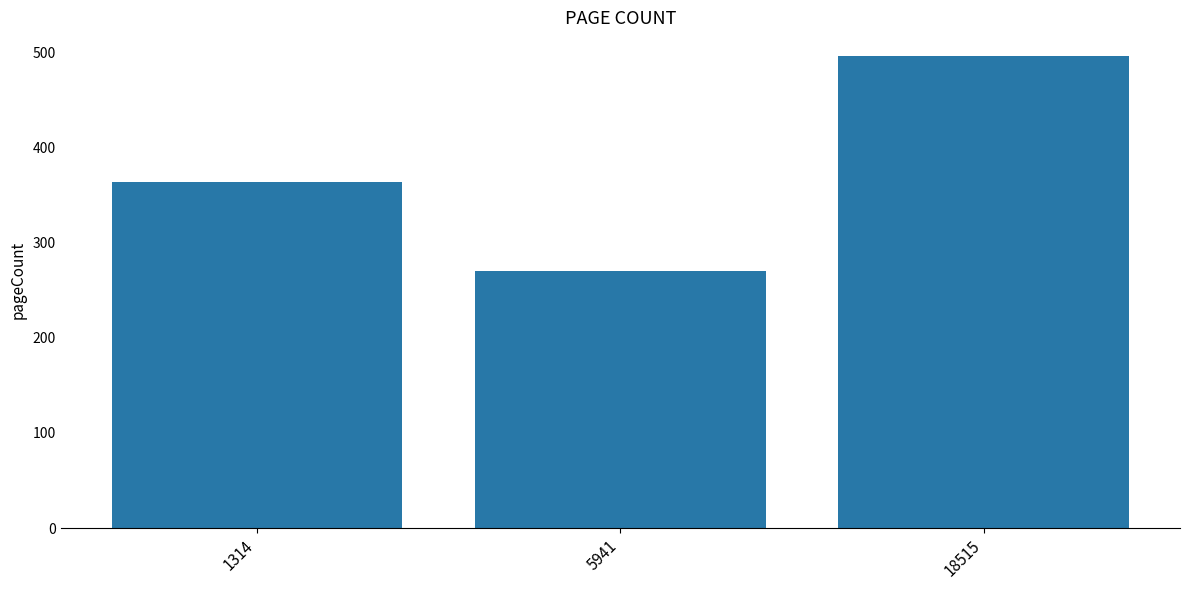

Reading right to left, list all the values displayed in this chart.

18515=496	5941=270	1314=364